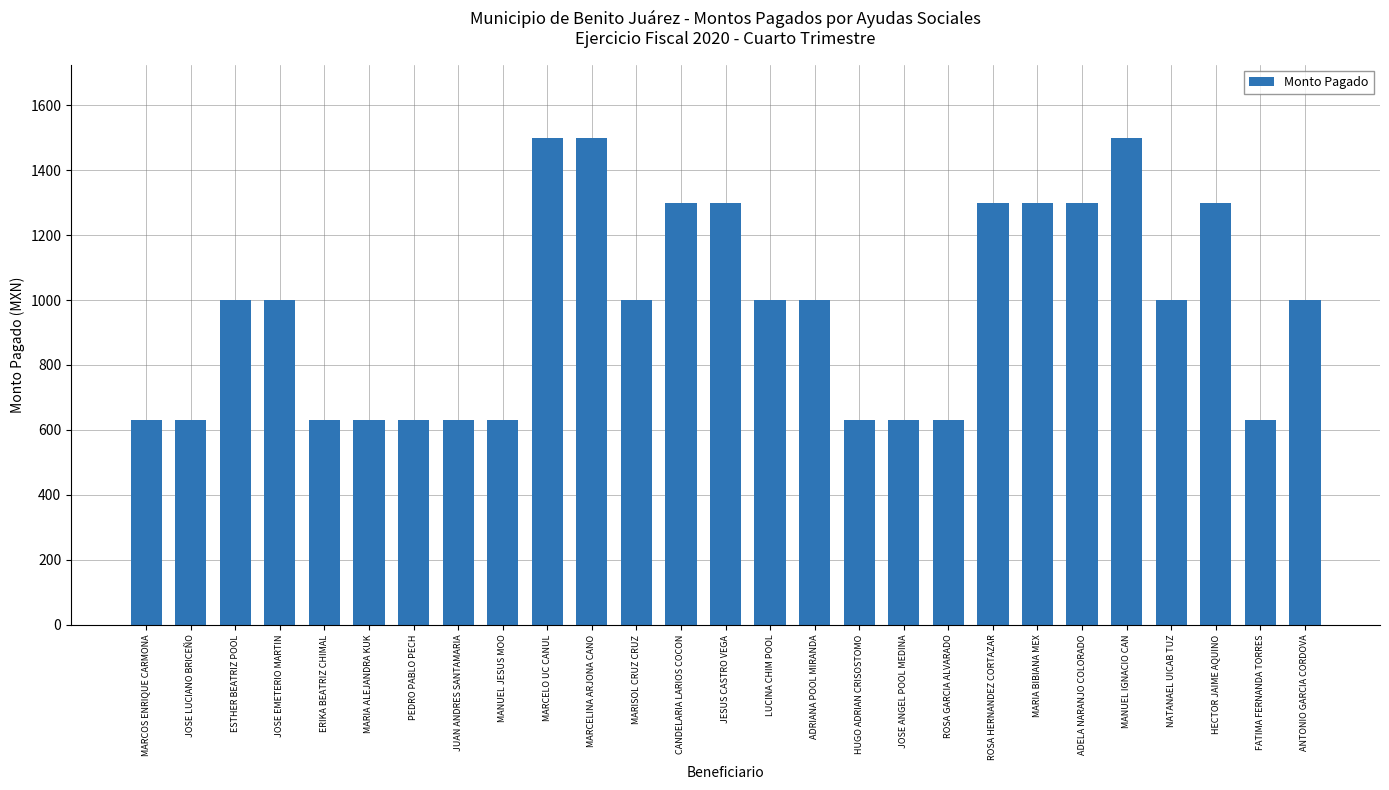

What is the average value?

971